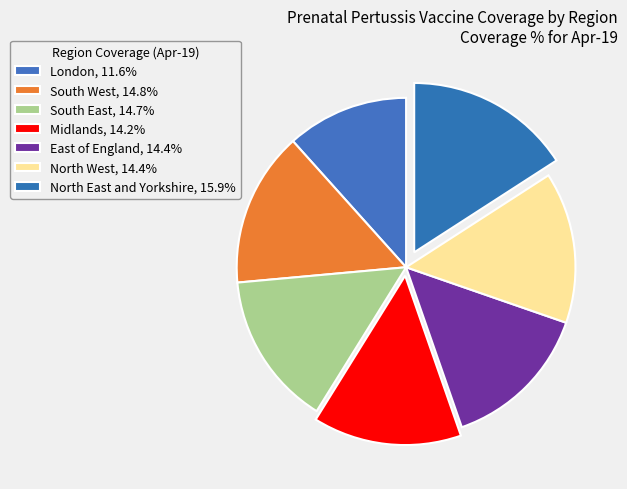

Does London account for over 50% of the chart?

No